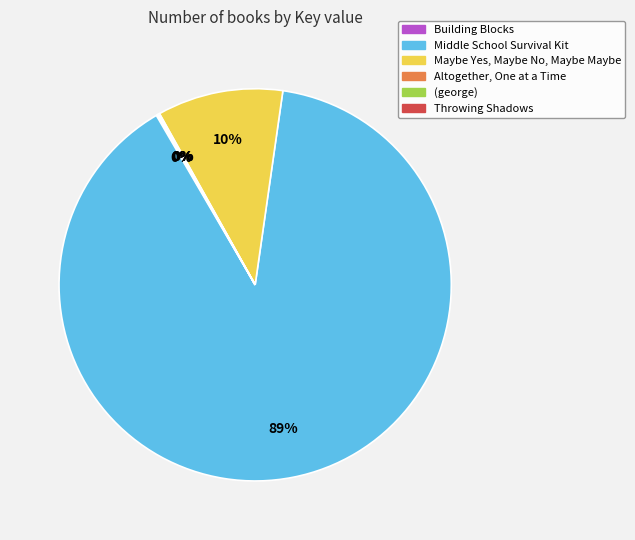

Does any single category account for the majority?

Yes